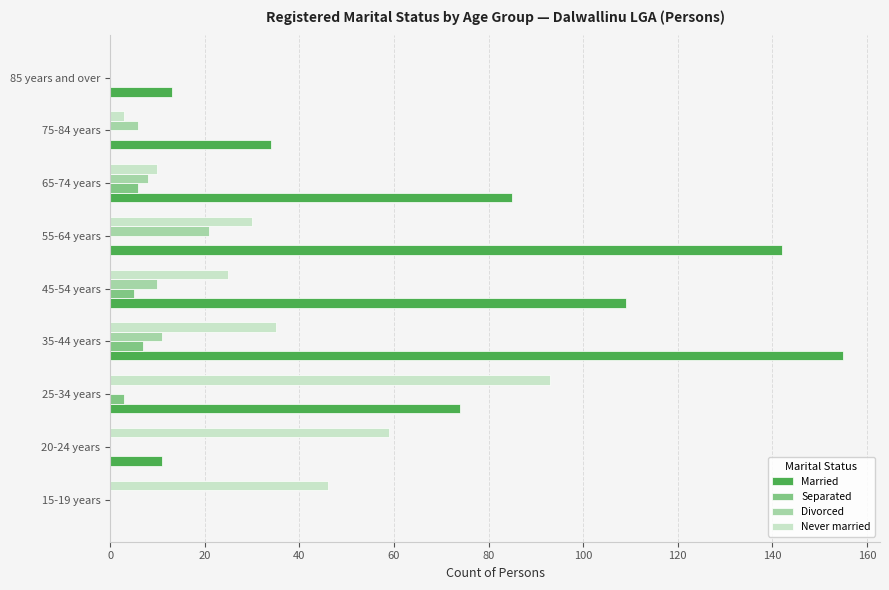

Between 35-44 years and 65-74 years, which series saw the biggest shift?

Married